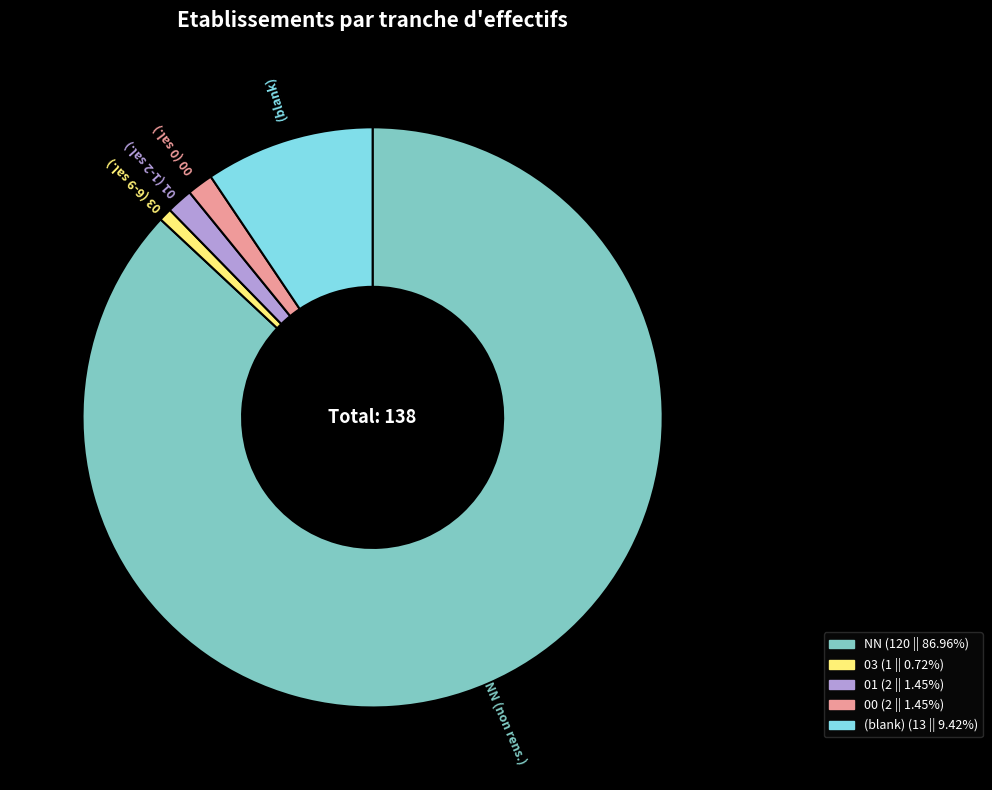

Is there any slice that represents more than half of the pie?

Yes